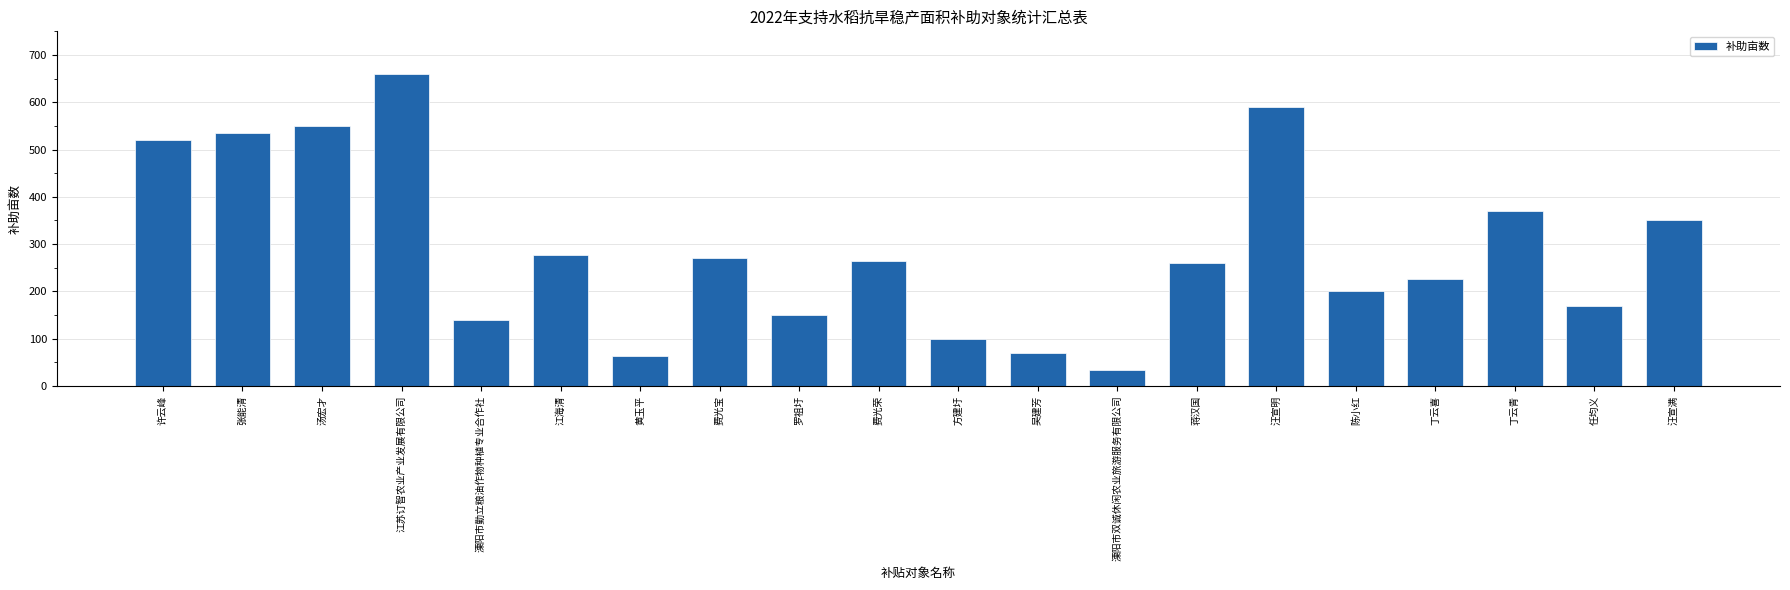

What is the approximate value at 江海清?

277